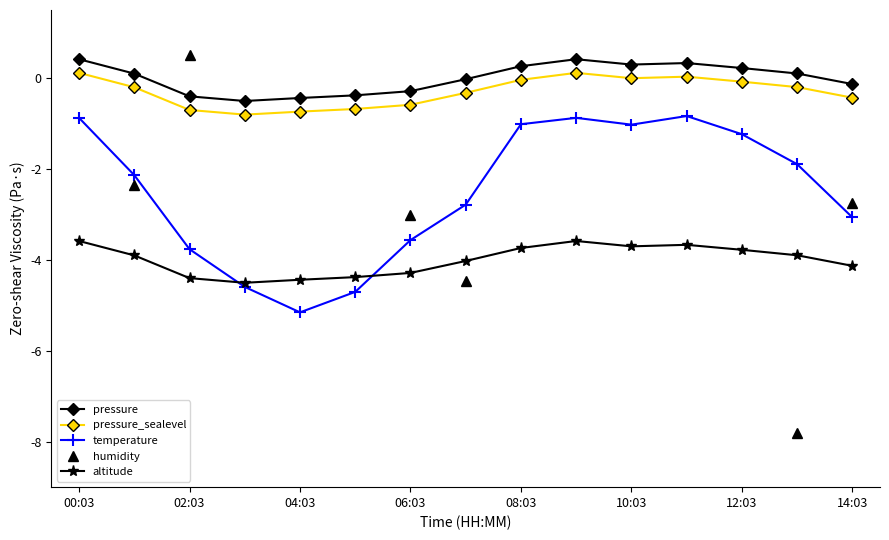

Where is the first local maximum for altitude?

9